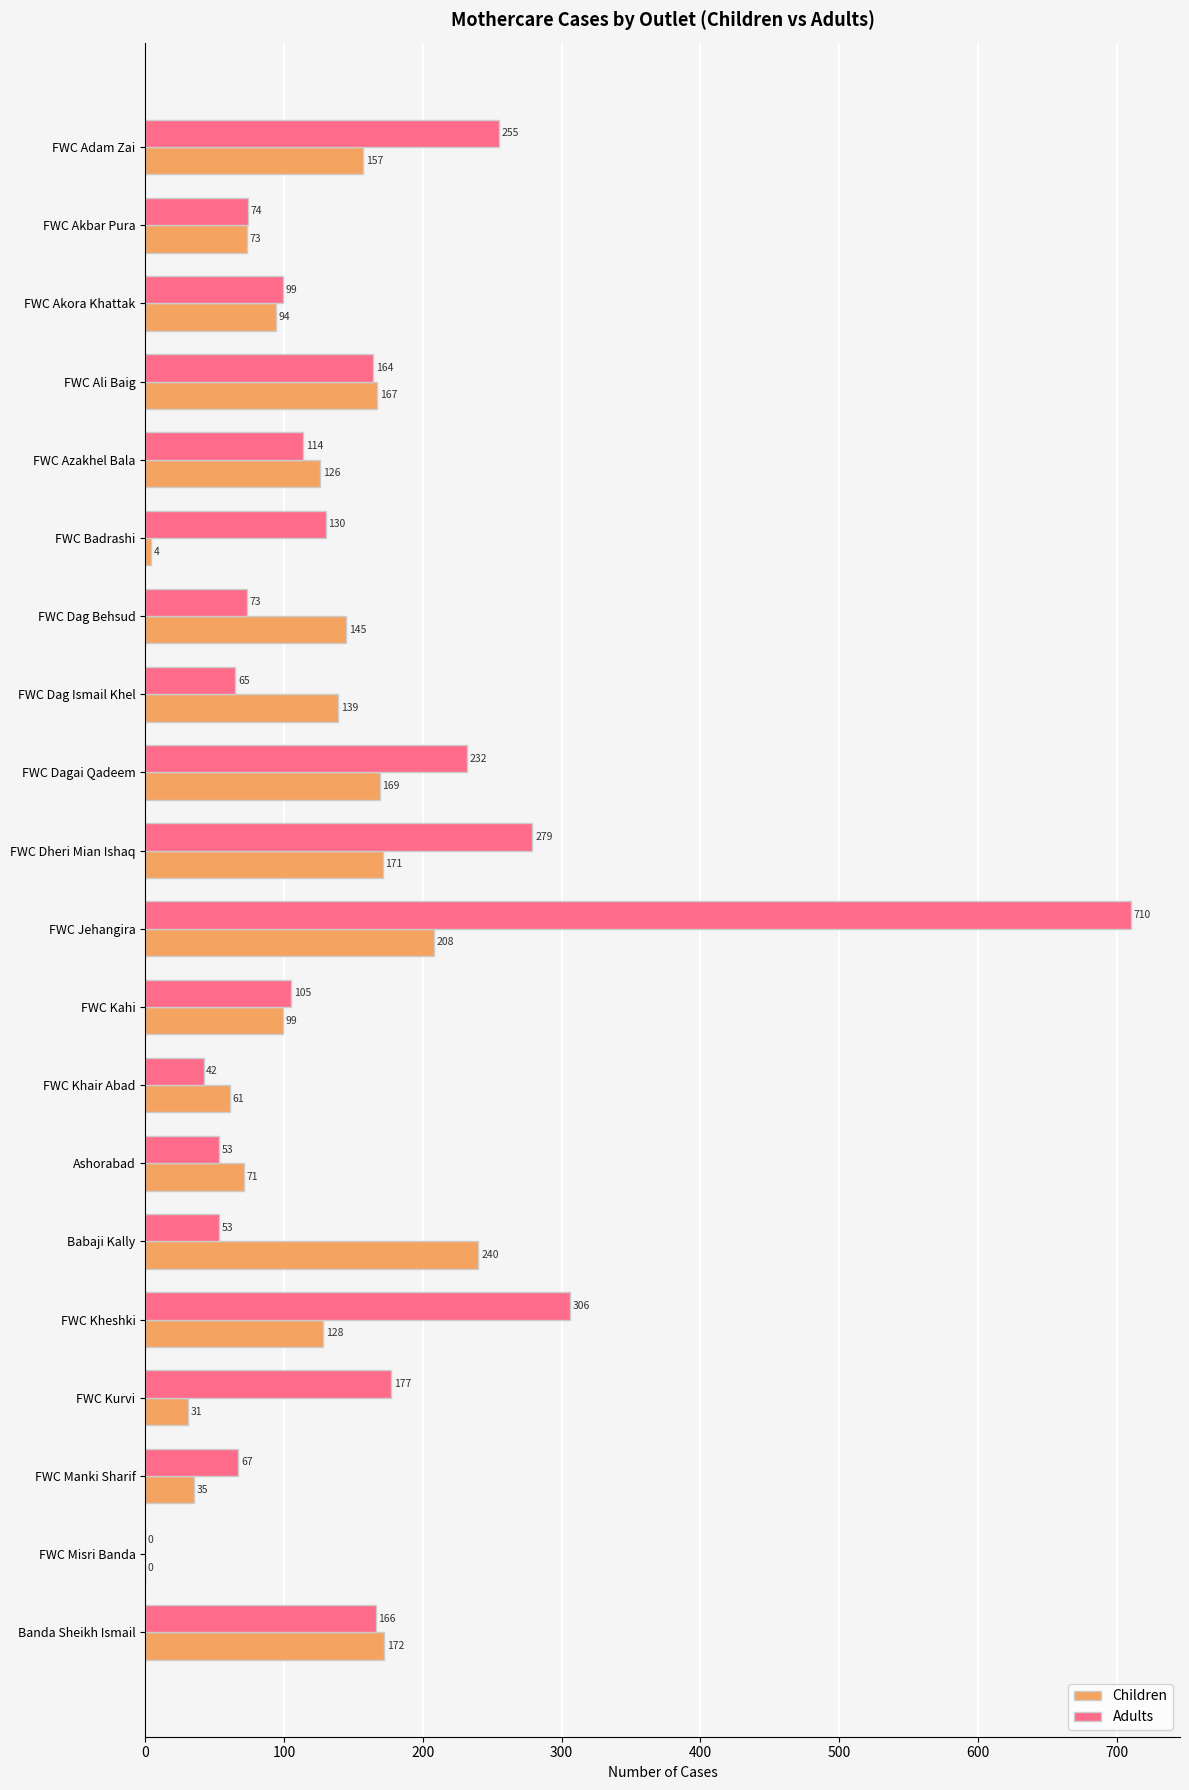

What is the maximum value for Children?

240